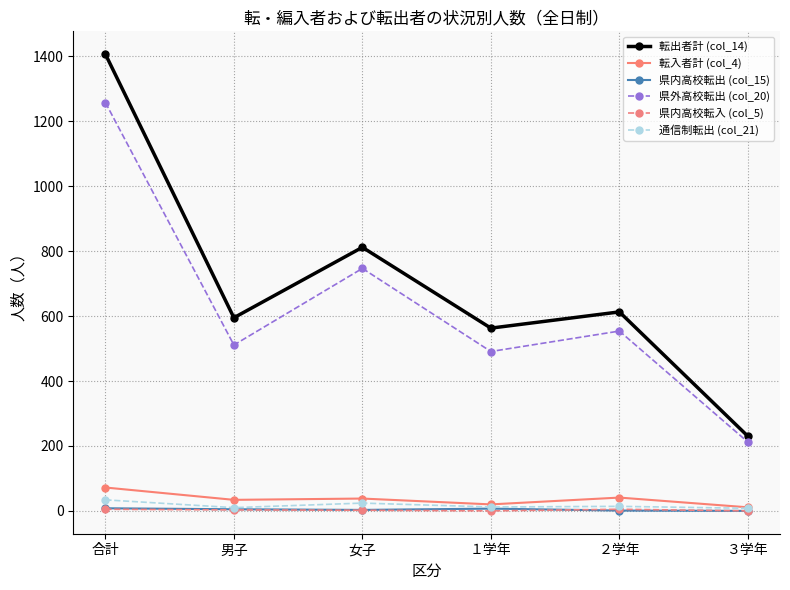

What is the sum of the 通信制転出 (col_21) values at 女子 and ２学年?

38